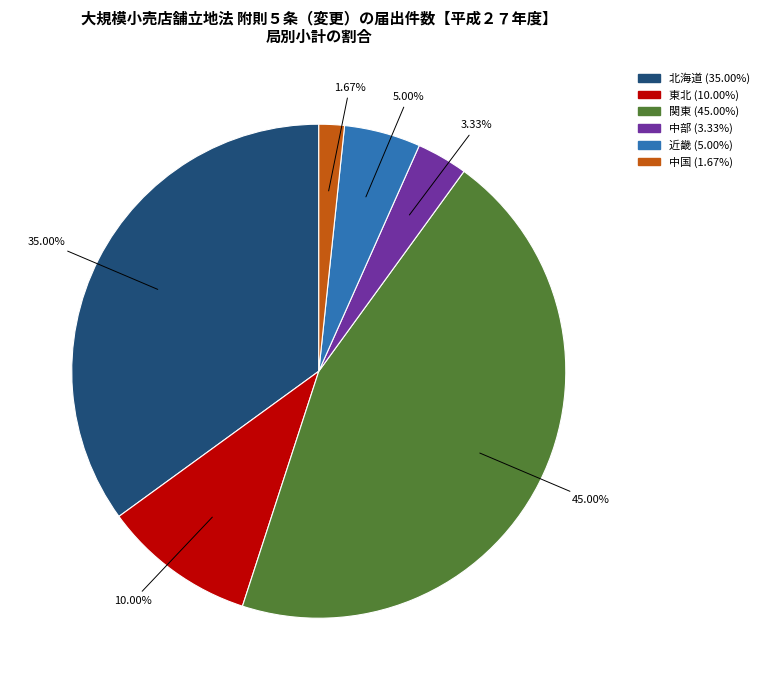

Count the number of slices in the pie.

6